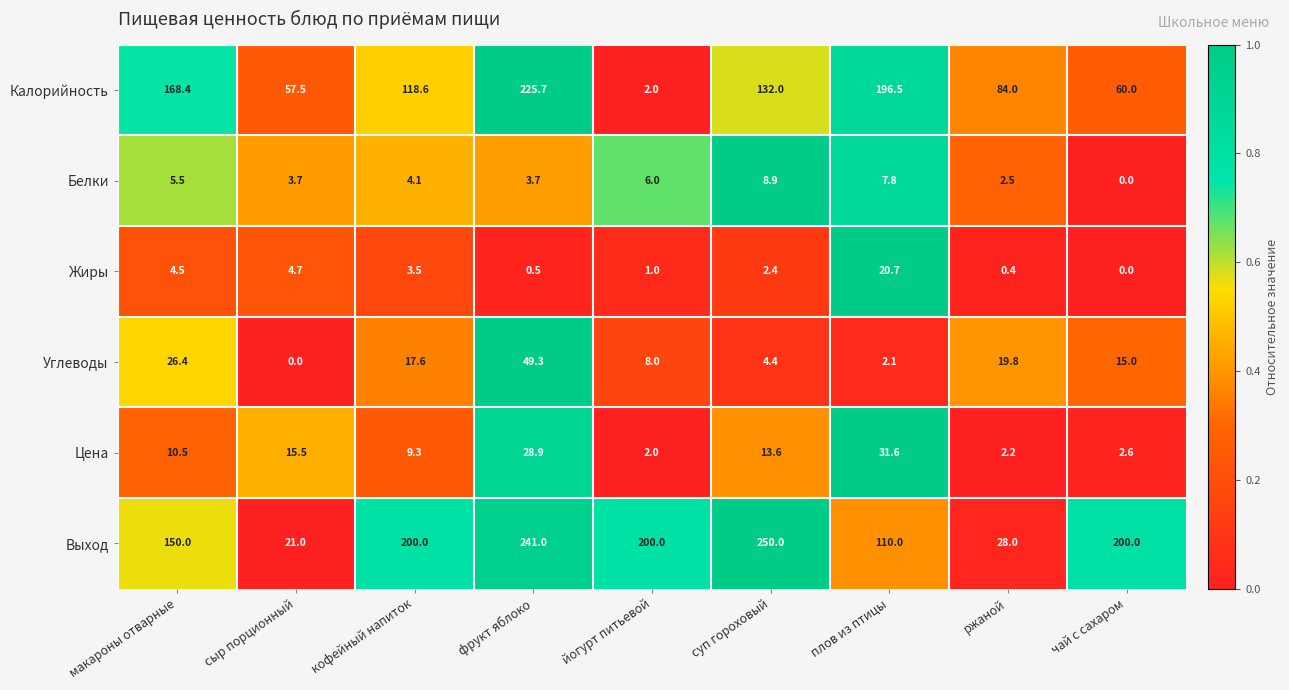

What is the average value of the Цена series?

12.9